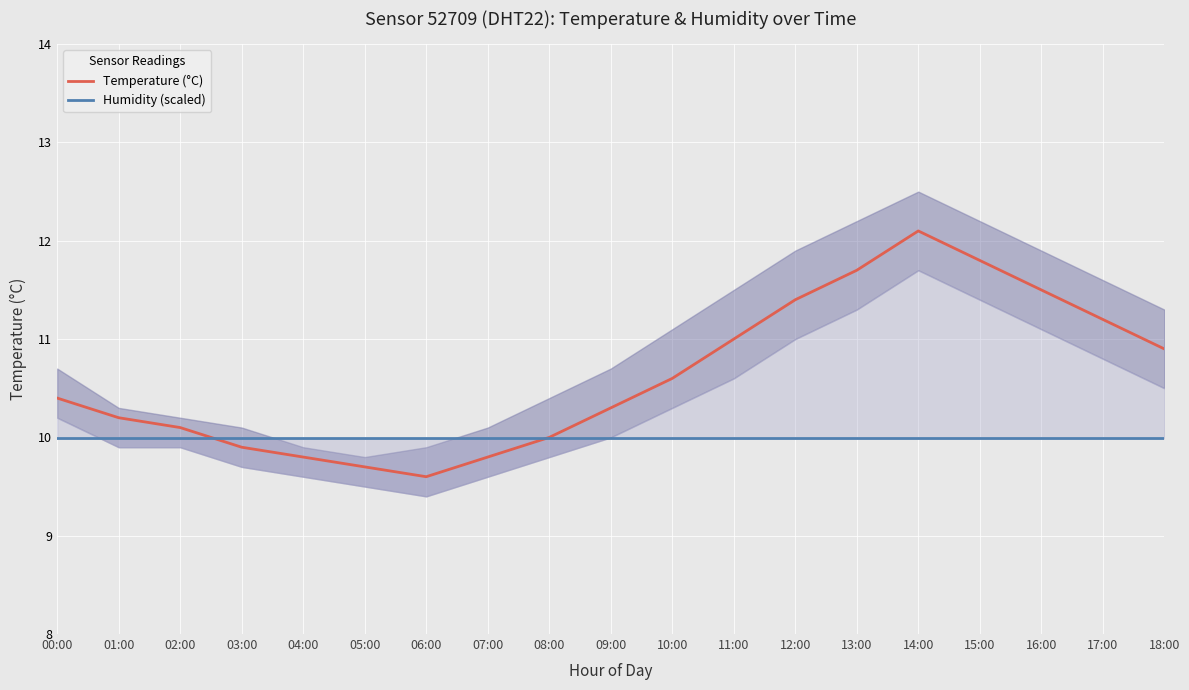

Rank the series at 16:00 from lowest to highest value.

Humidity (scaled), Temperature (°C)